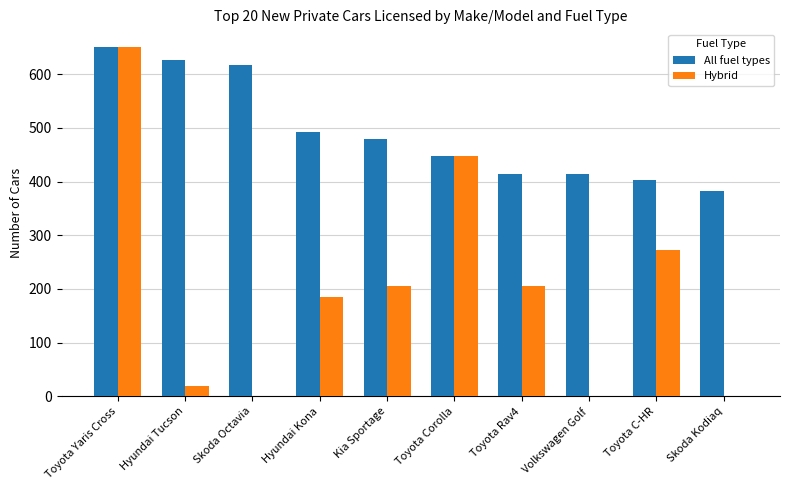

Which label corresponds to the largest value in the chart?

Toyota Yaris Cross